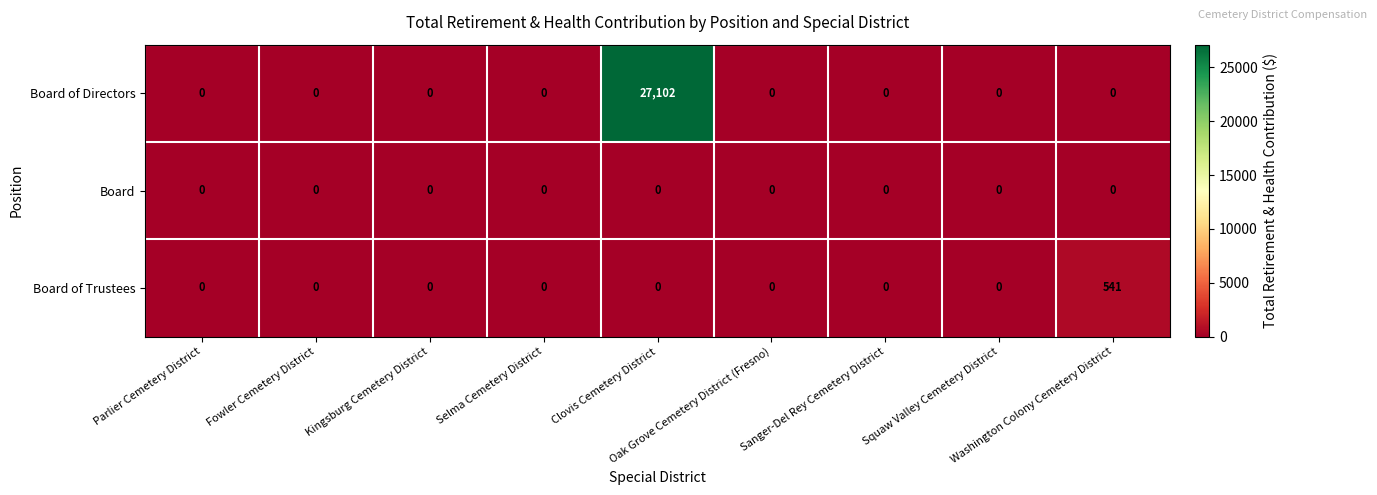

List the series in order of their peak value, highest first.

Board of Directors, Board of Trustees, Board